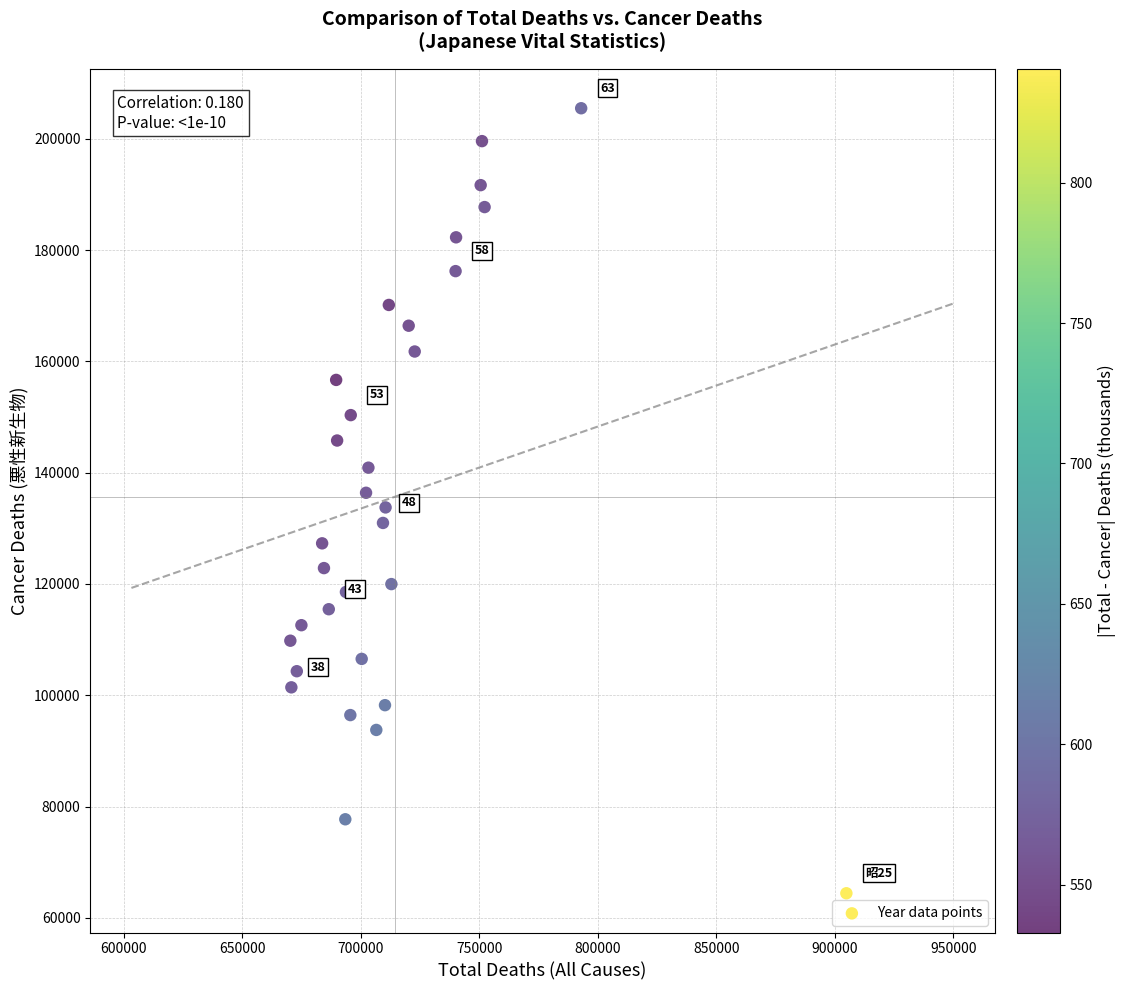

What is the range of X values (max minus min)?

234534